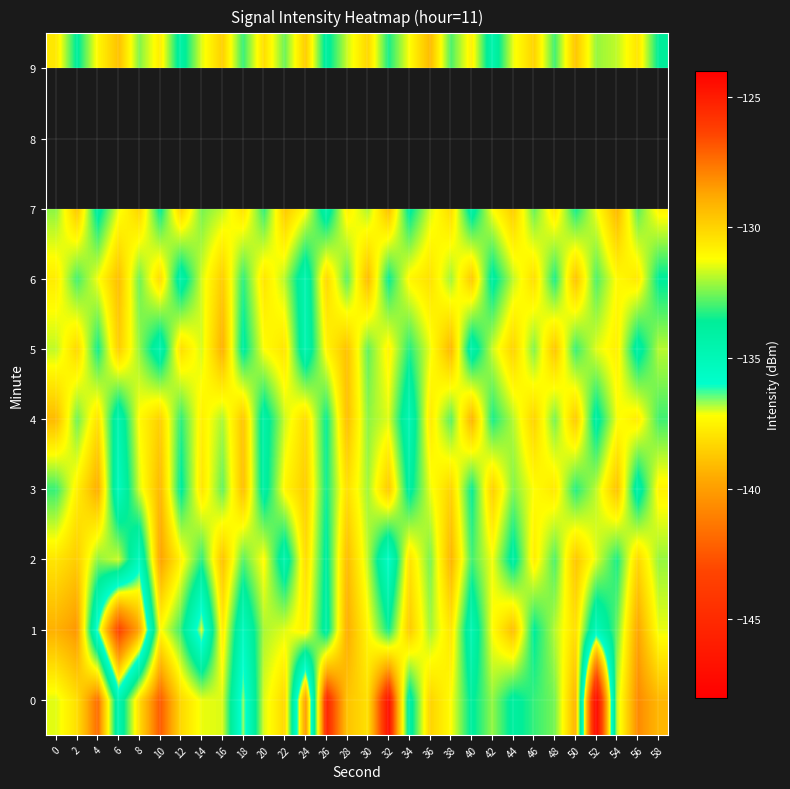

Which category has the lowest value in the 6 series?

24